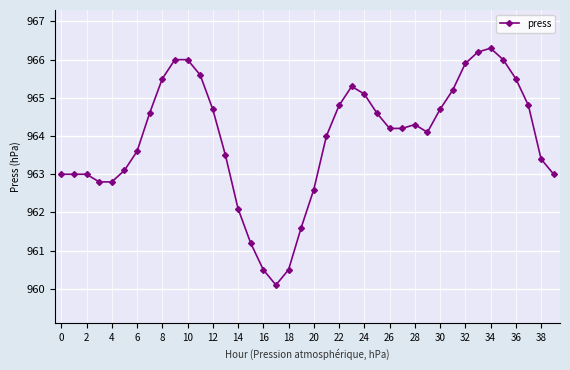

What is the value of the 36th point from the left?

966.0